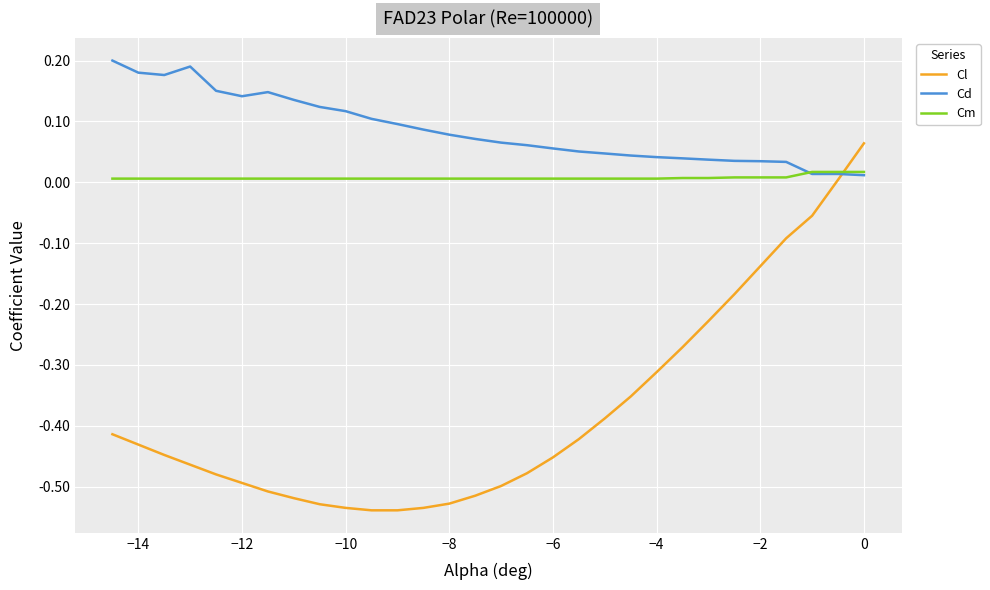

Which series has the largest total across all categories?

Cd